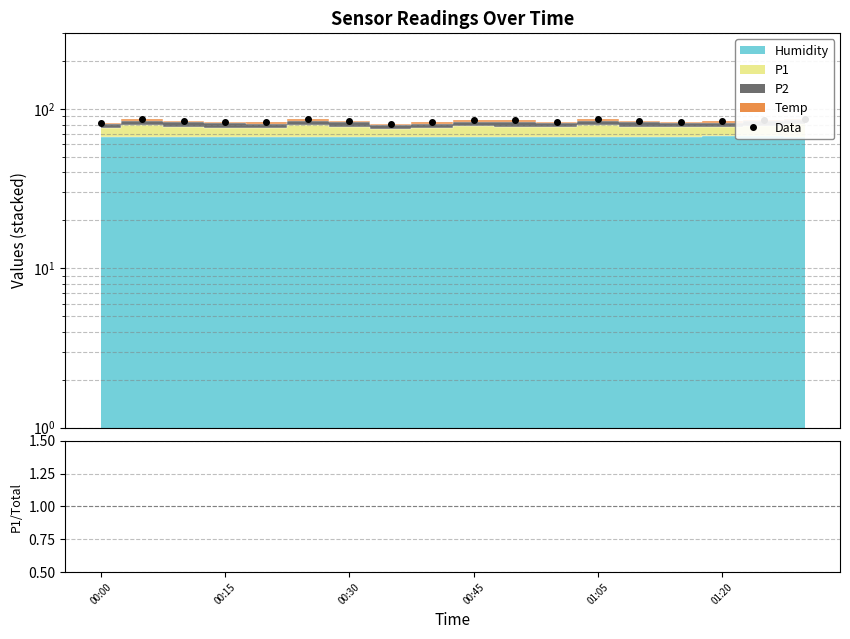

True or false: P1/Total and Data cross at least once.

False